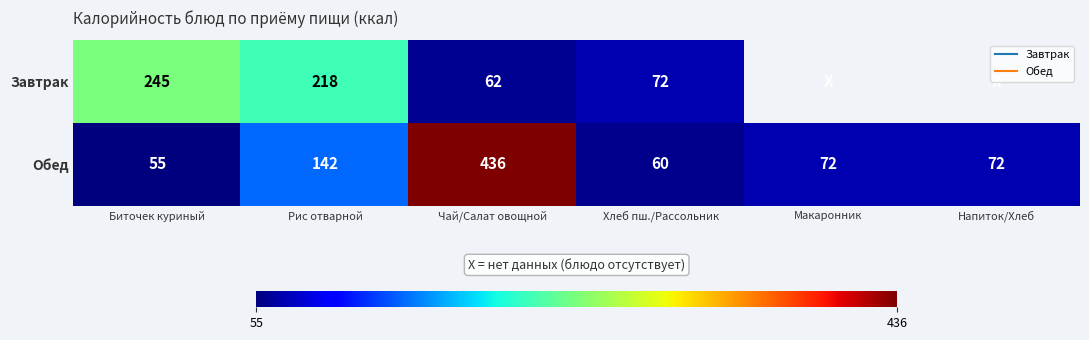

What is the spread (max minus min) of values at Чай/Салат овощной?

374.0